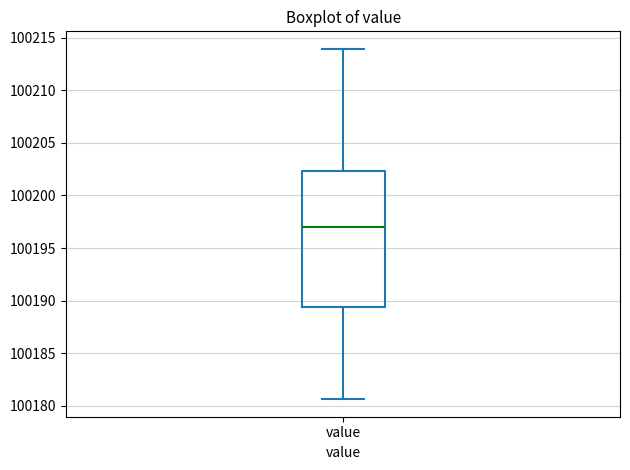

Where does the lower whisker of the box for value end on the y-axis? The values are not printed on the chart, so give them approximately, as read against the axis.

100180.5